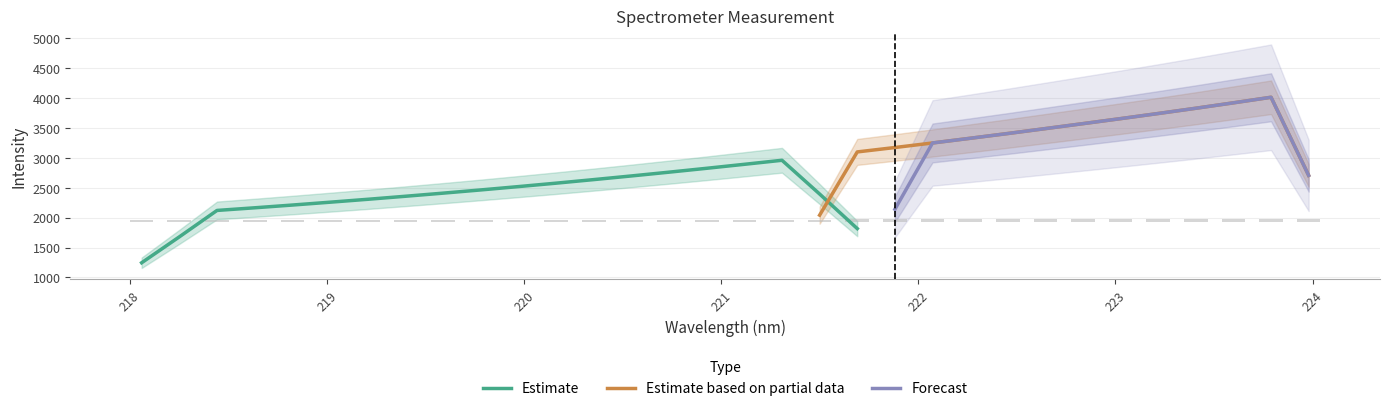

What is the ratio of the value at 223.5987 to the value at 222.263?

1.2